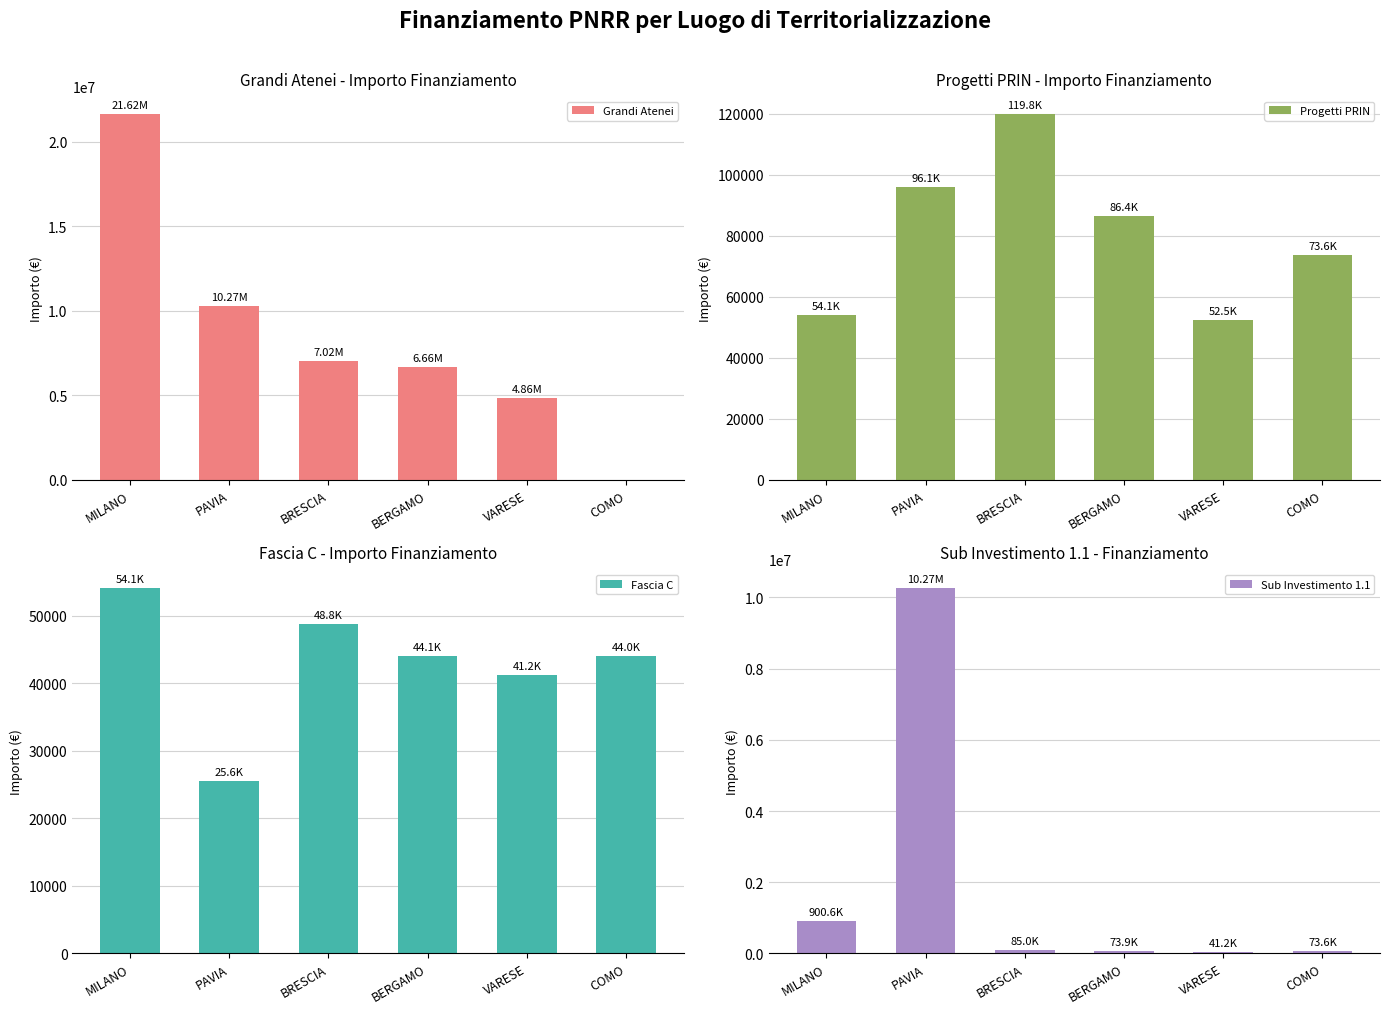

Which series has the largest range (max minus min)?

Grandi Atenei